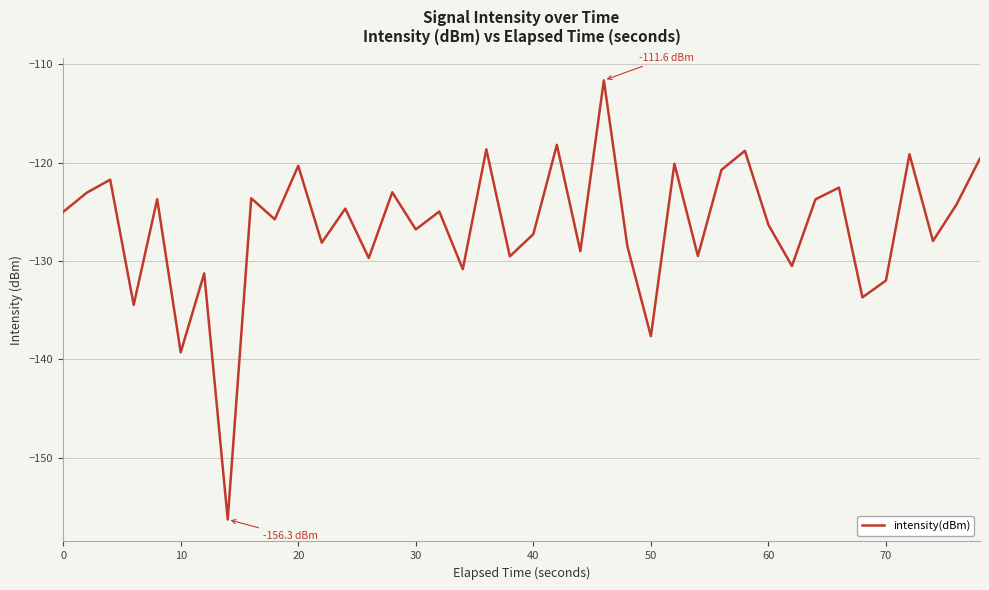

What is the greatest value displayed?

-111.6